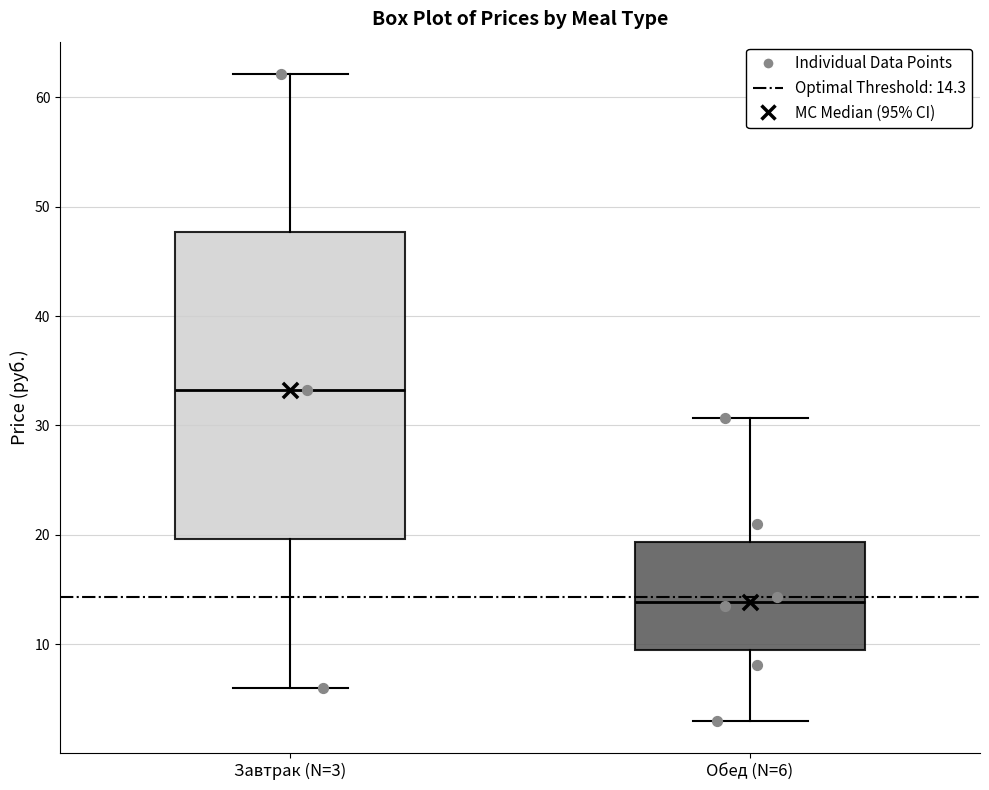

Which box has the lowest median line?

Обед (N=6)